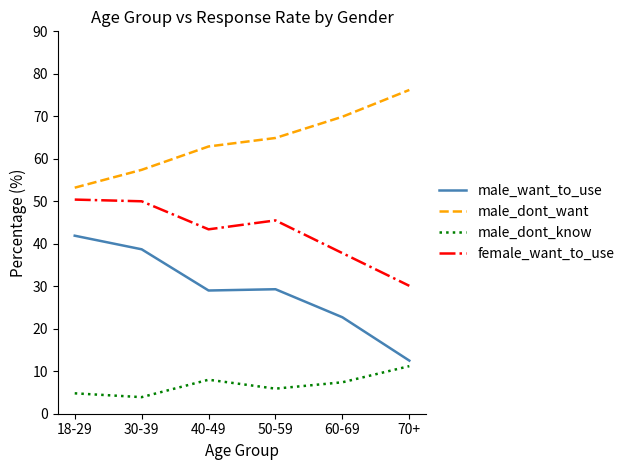

Which category has the highest value across all series?

70+